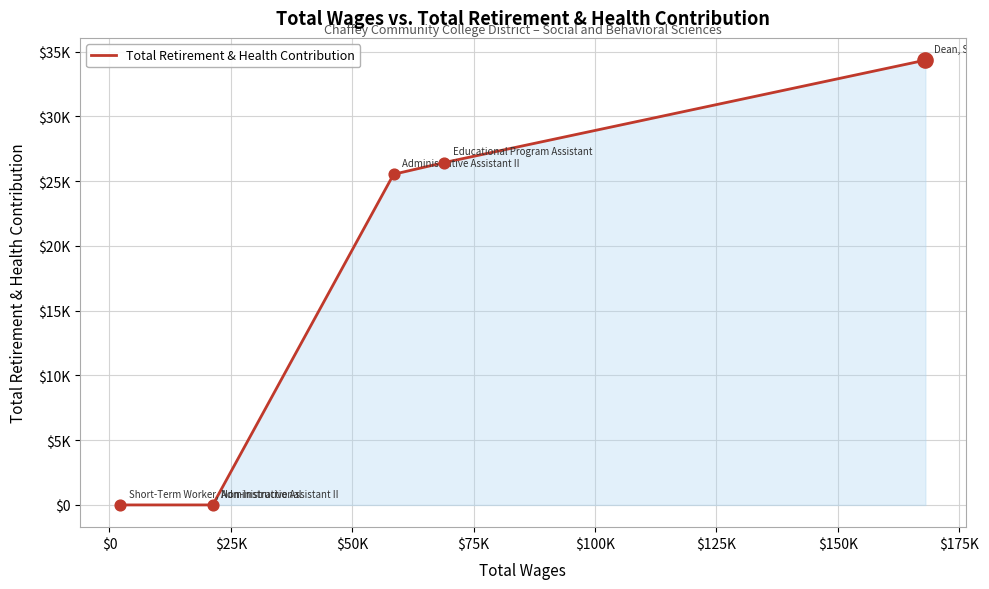

Is this an area chart (filled region under the line)?

Yes